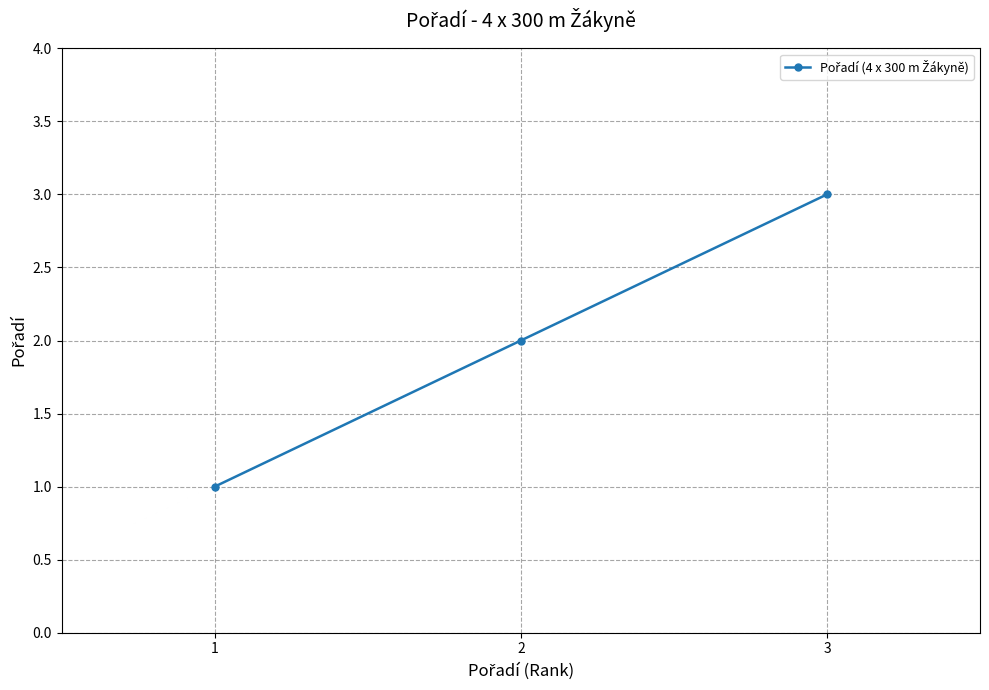

What is the ratio of the value at 2 to the value at 3?

0.7